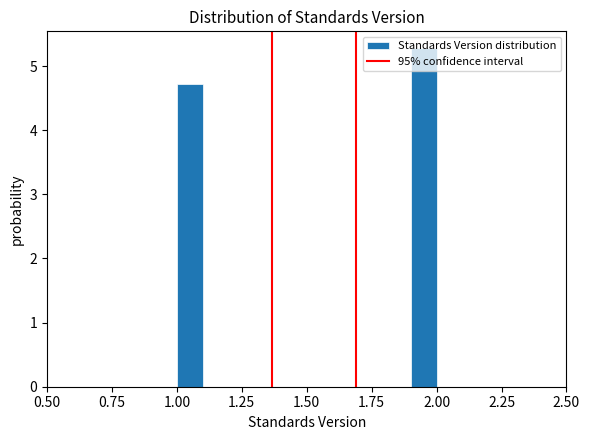

Read against the x-axis, roughly where is the centre of the tallest bar?

1.95